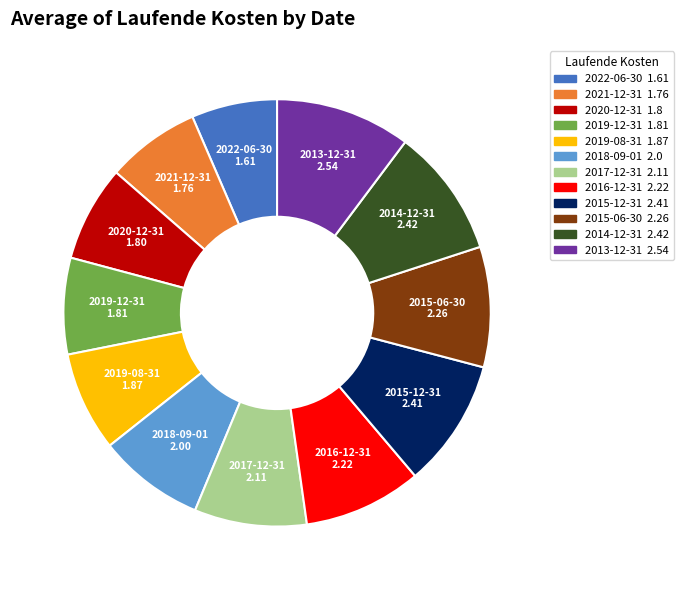

Combined, do 2019-08-31 and 2018-09-01 account for over 50%?

No